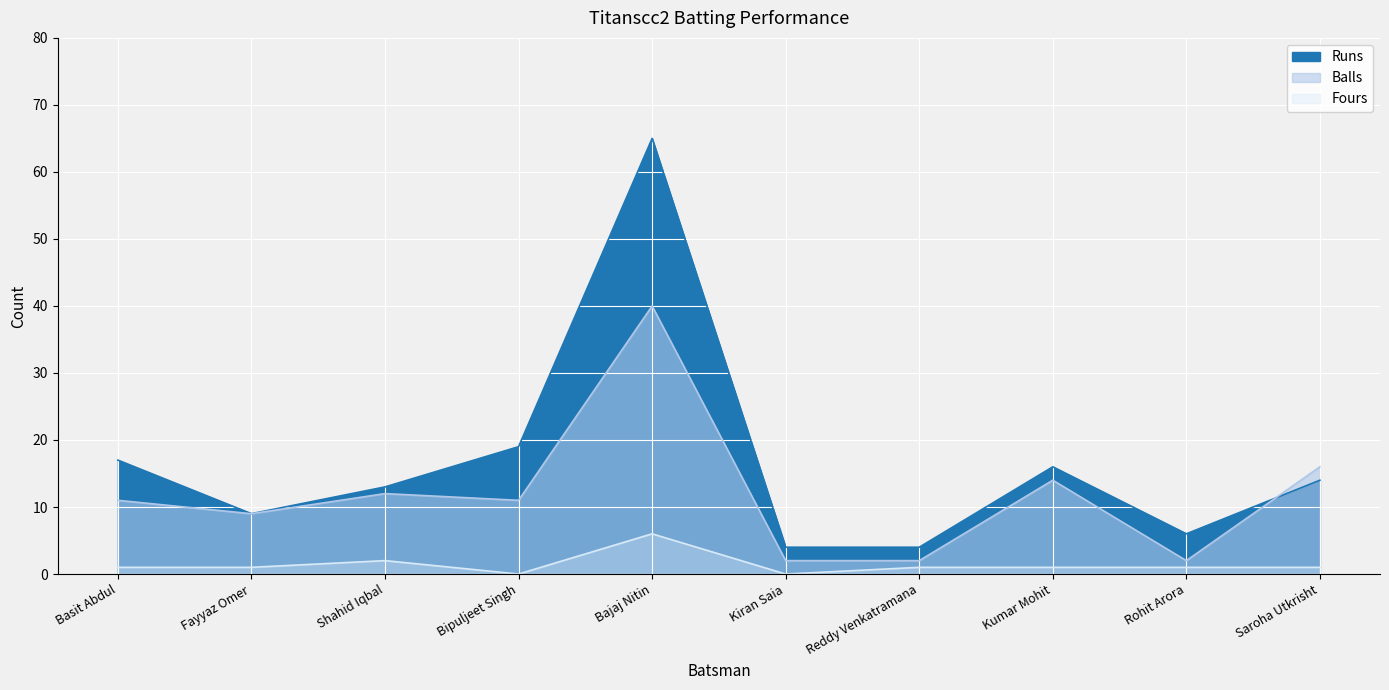

List the series in order of their overall mean, highest first.

Runs, Balls, Fours